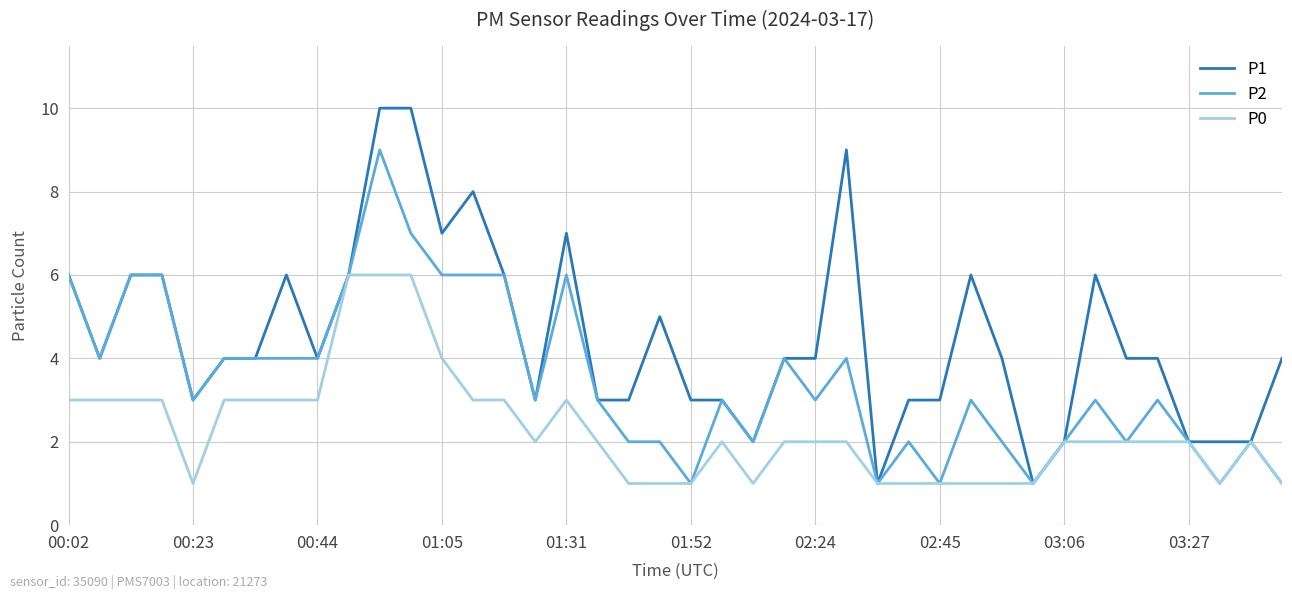

Which series has the largest range (max minus min)?

P1